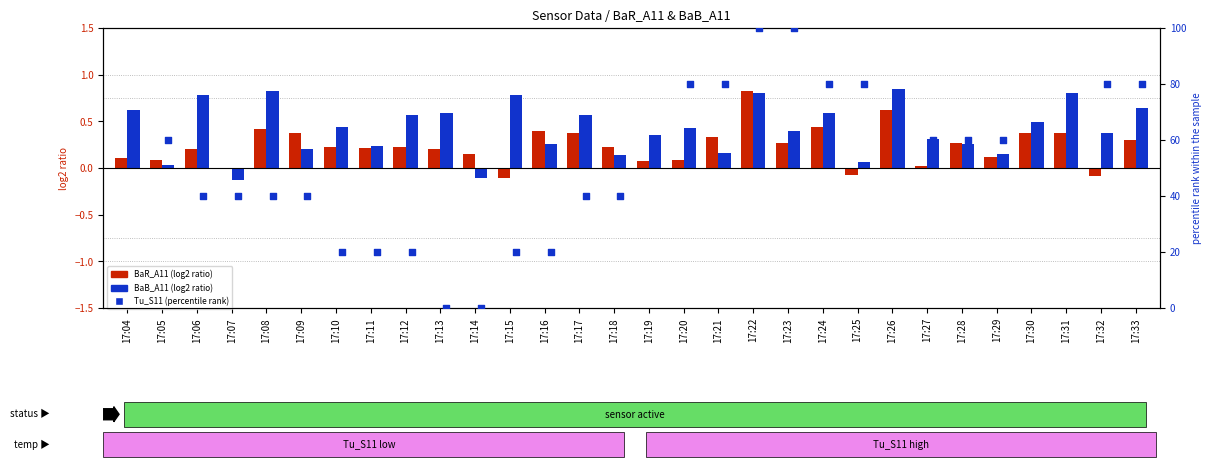

Which series has the largest total across all categories?

Tu_S11 (norm %)